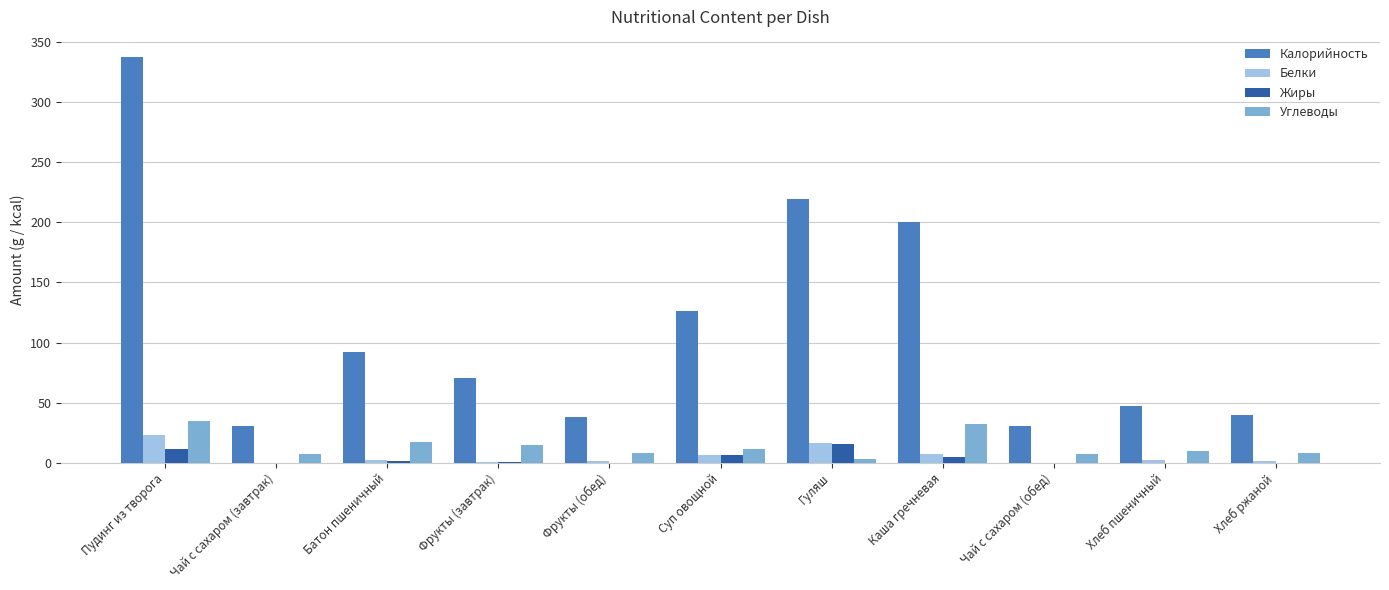

Which label corresponds to the largest value in the chart?

Пудинг из творога